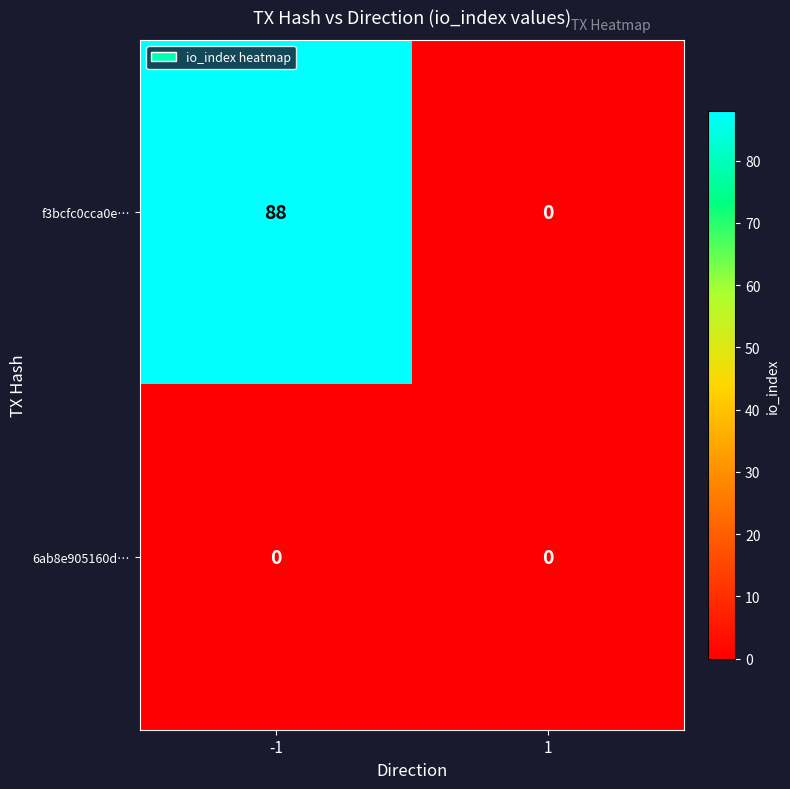

Which series has the largest total across all categories?

f3bcfc0cca0e…